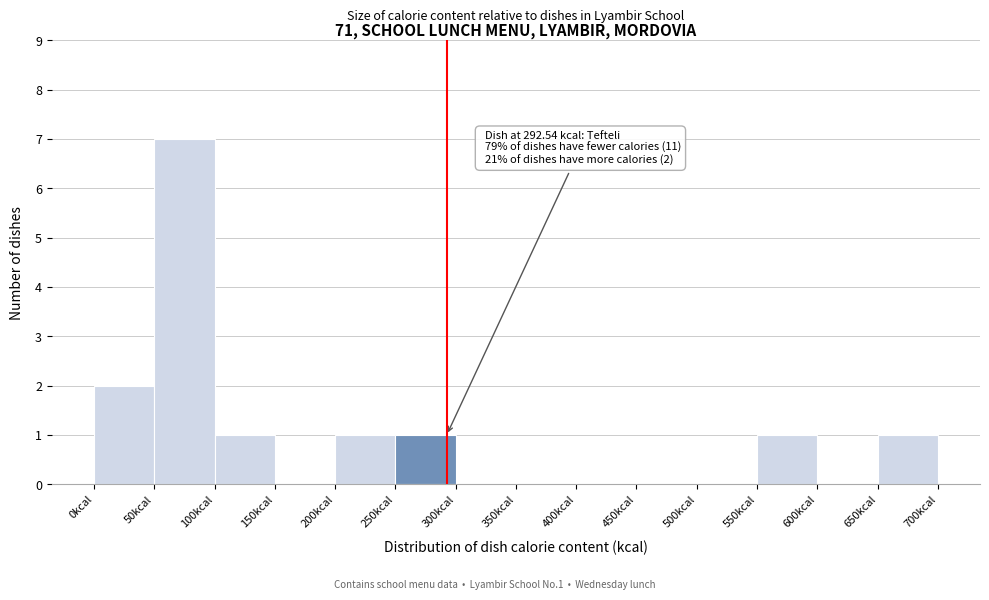

Which range on the x-axis has the tallest bar?

50 to 100